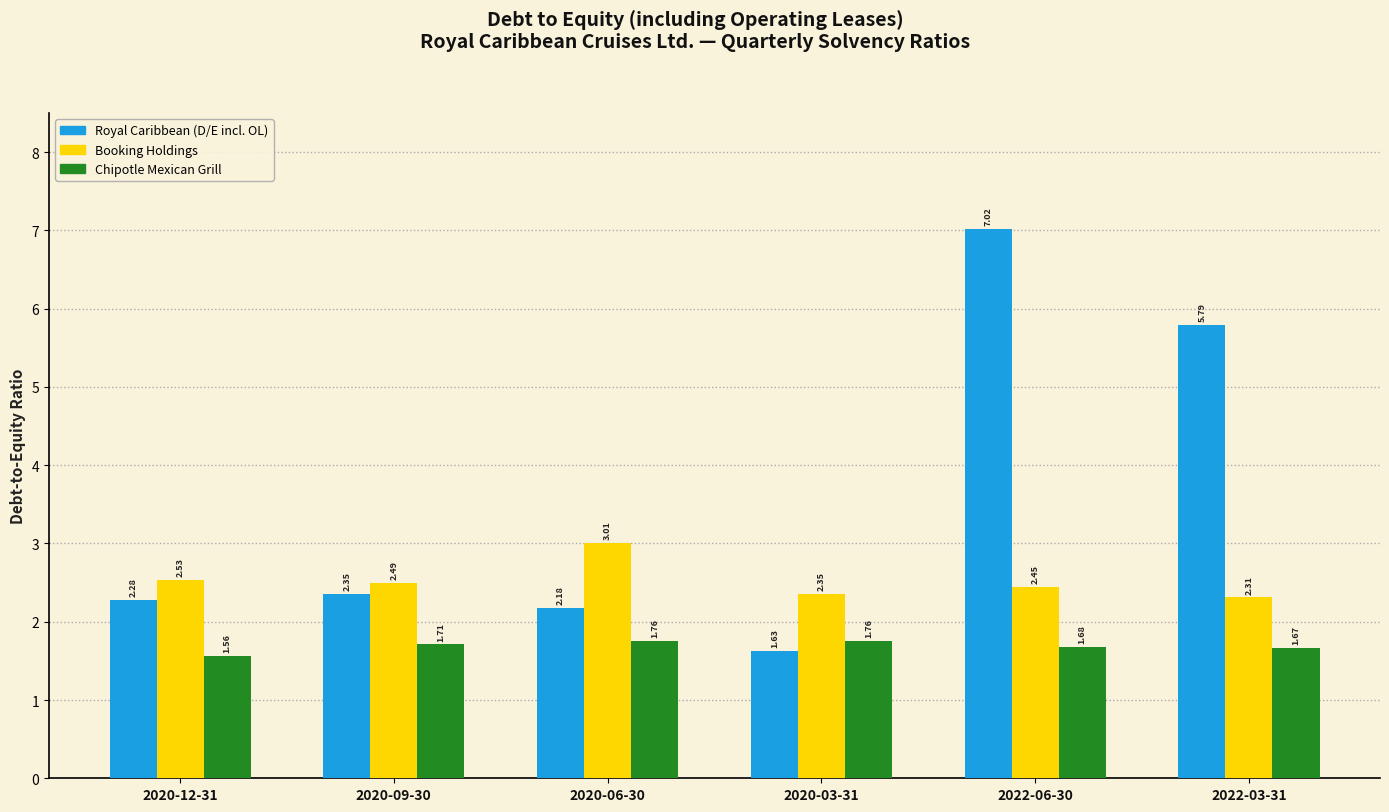

How many bars are there in total?

18